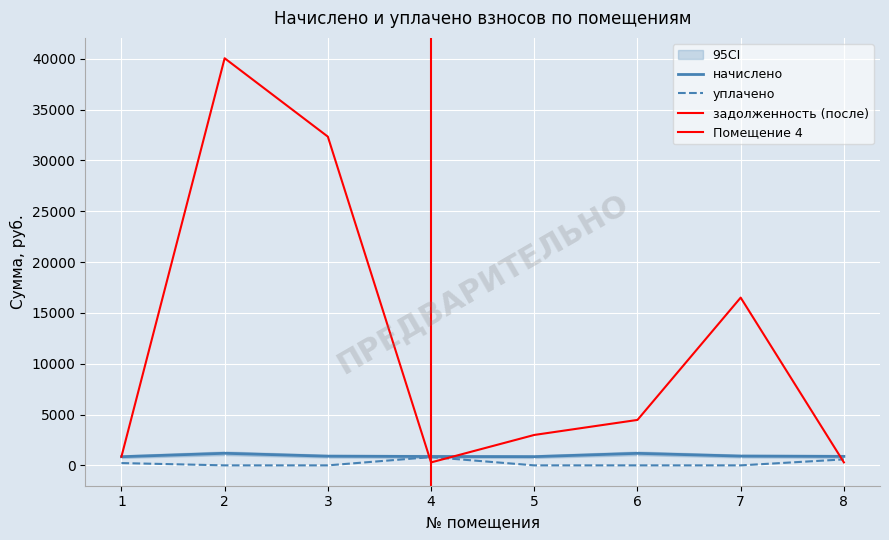

Which category has the highest value across all series?

2